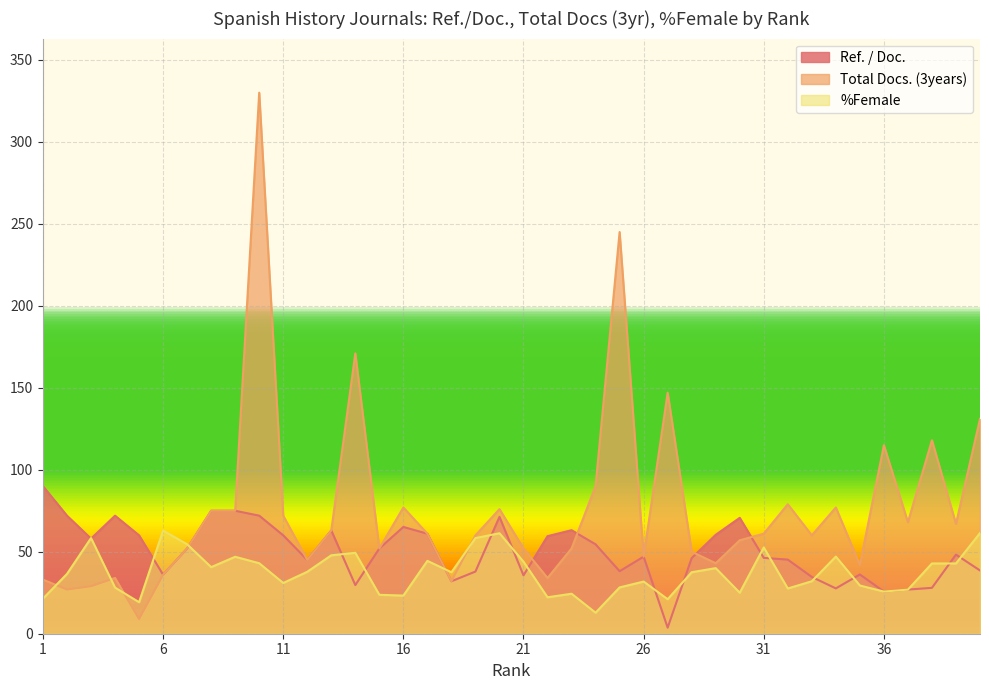

What is the highest value of the Ref. / Doc. series?

90.0